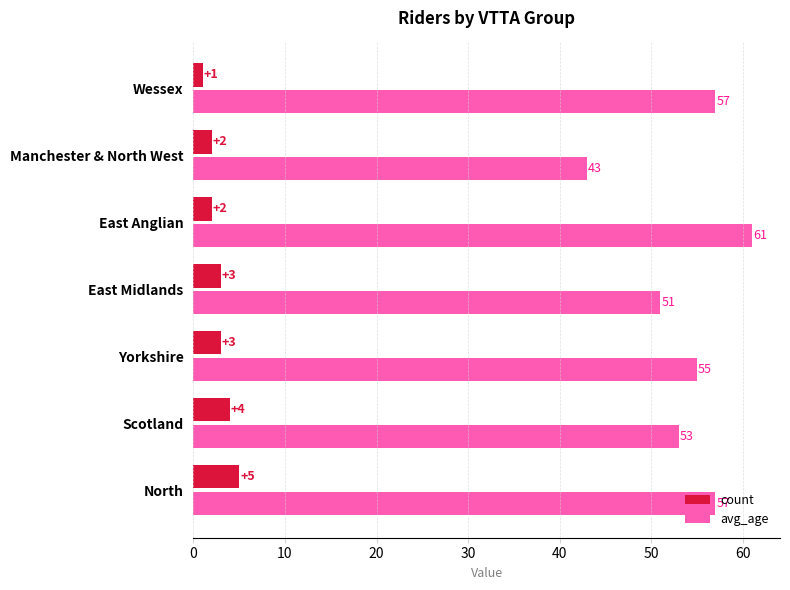

List the series in order of their peak value, highest first.

avg_age, count